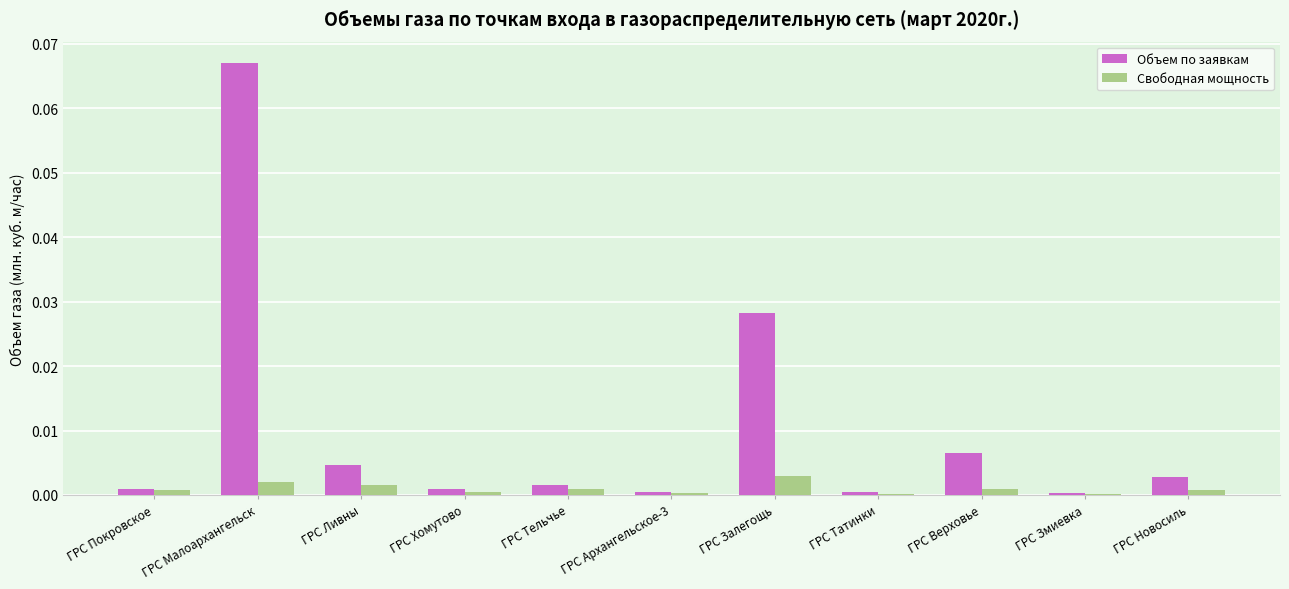

At which category does the chart reach its peak across all series?

ГРС Малоархангельск